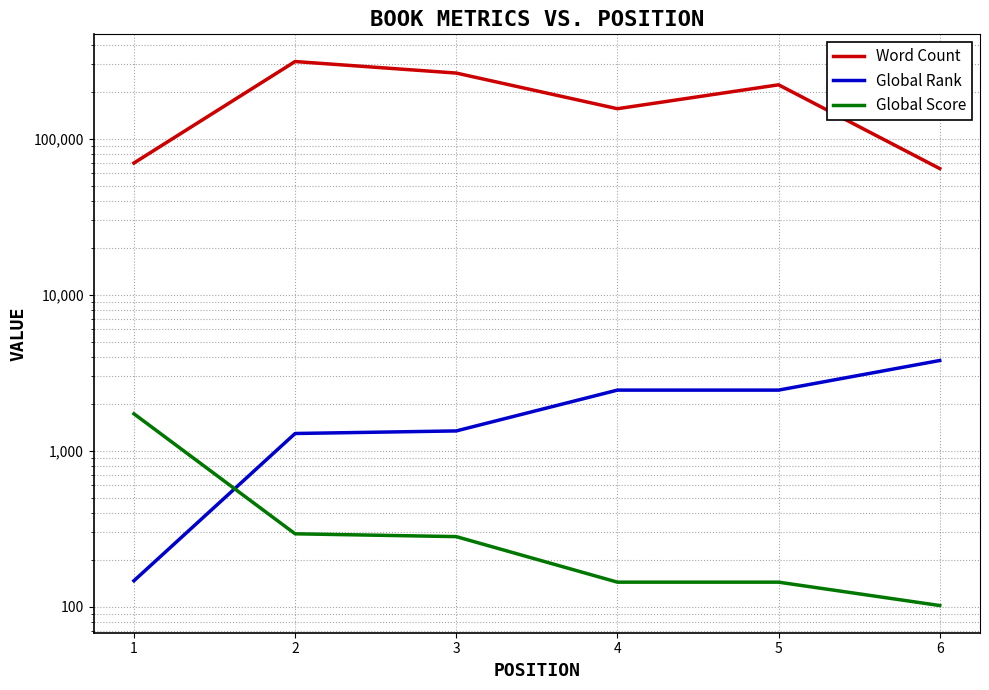

What is the difference between the Global Rank values at 2 and 3?

50